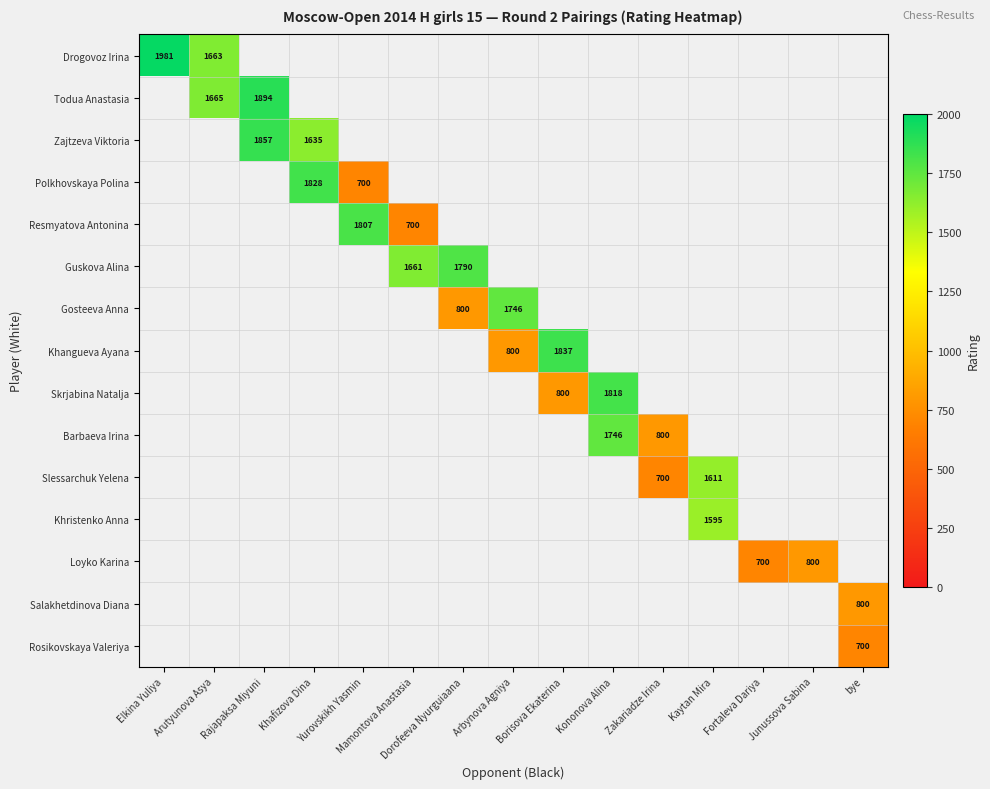

Which label corresponds to the largest value in the chart?

Elkina Yuliya